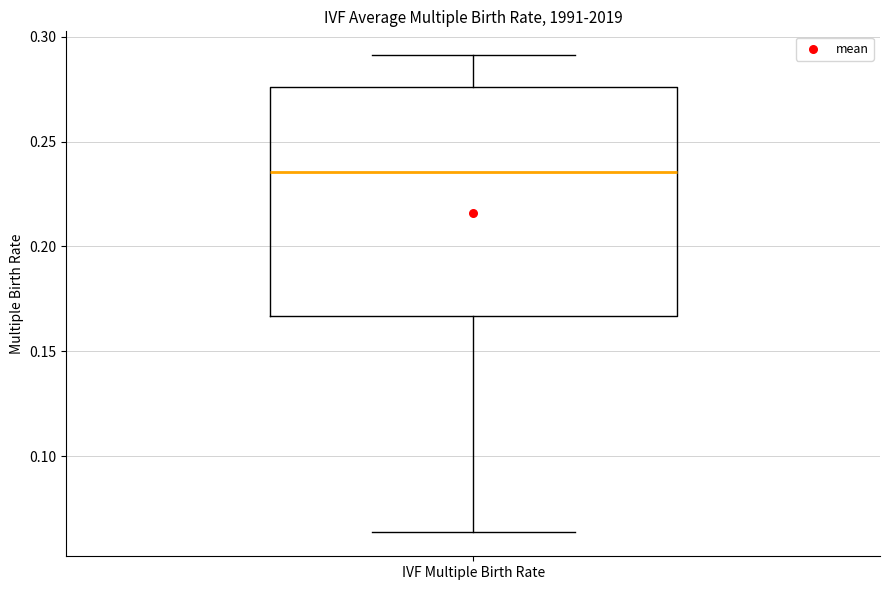

Read this box plot against the y-axis: the position of the median line, the range covered by the box, and the ends of both whiskers. The values are not printed on the chart, so give them approximately, as read against the axis.

median 0.235, box 0.165 to 0.275, whiskers 0.065 to 0.290